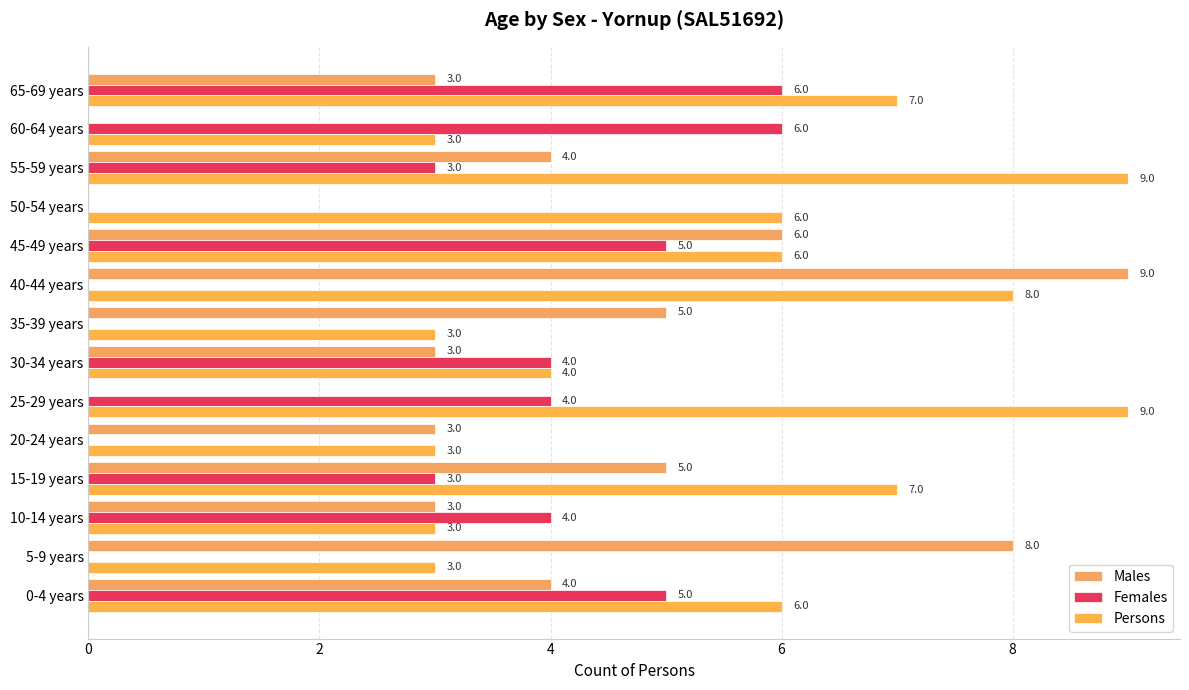

How many categories are shown in the chart?

14